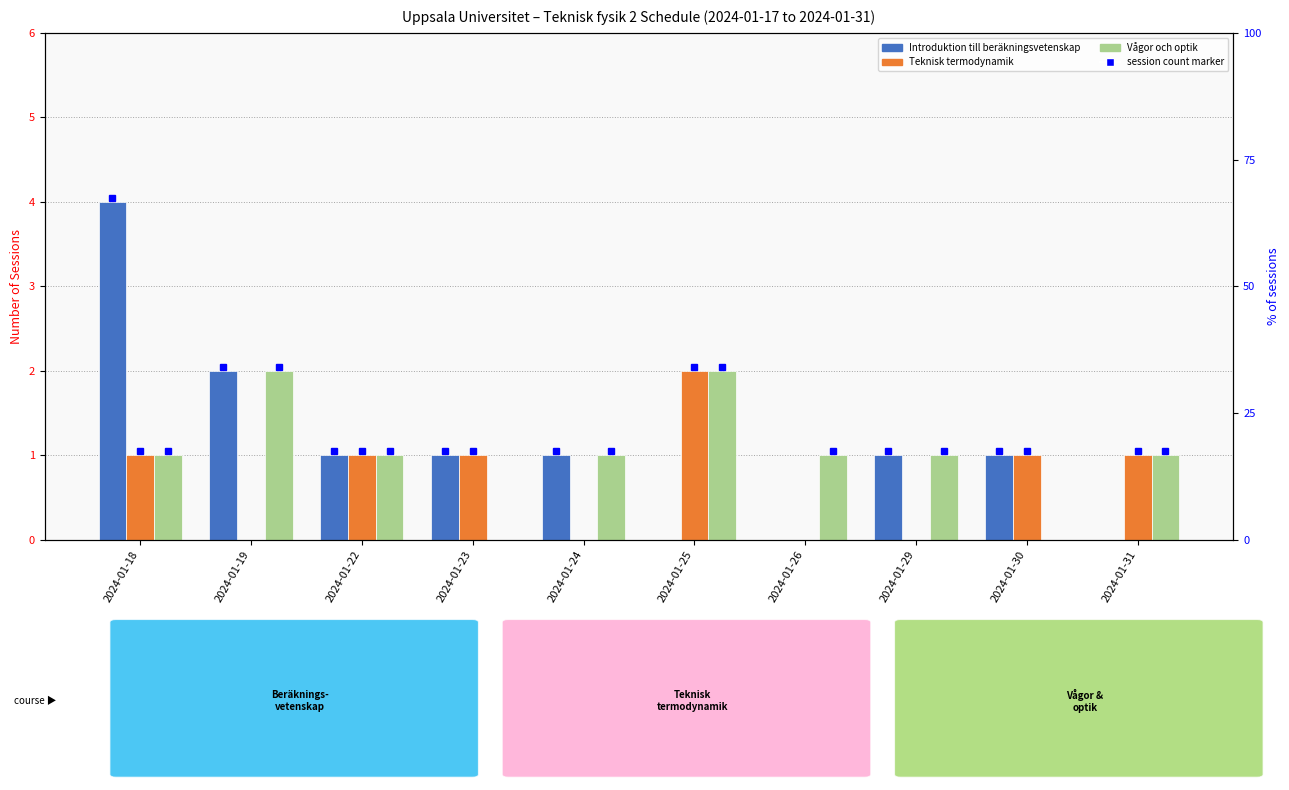

Is it true that Teknisk termodynamik equals 0 at 2024-01-26?

True